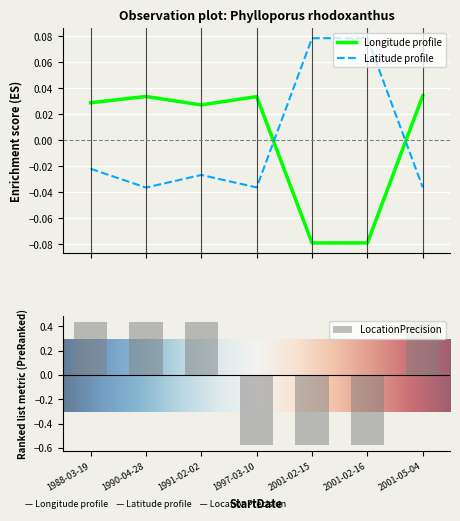

Is it true that Longitude equals -0.1 at 2001-02-16?

False